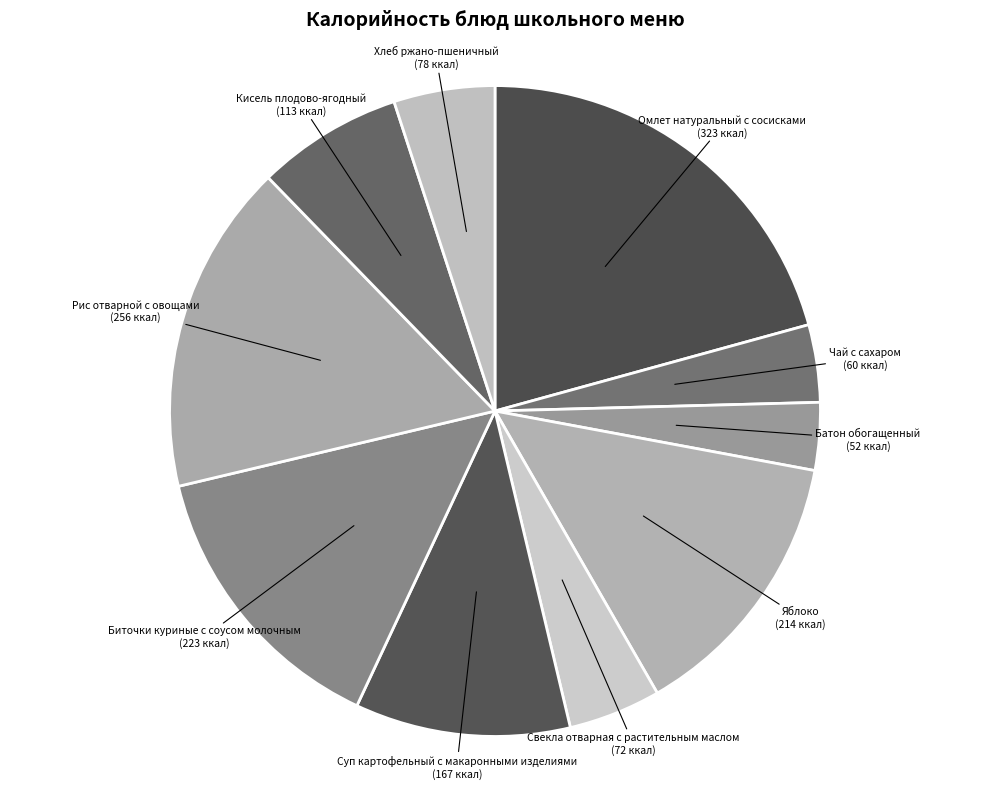

Which slice is the largest?

Омлет натуральный с сосисками